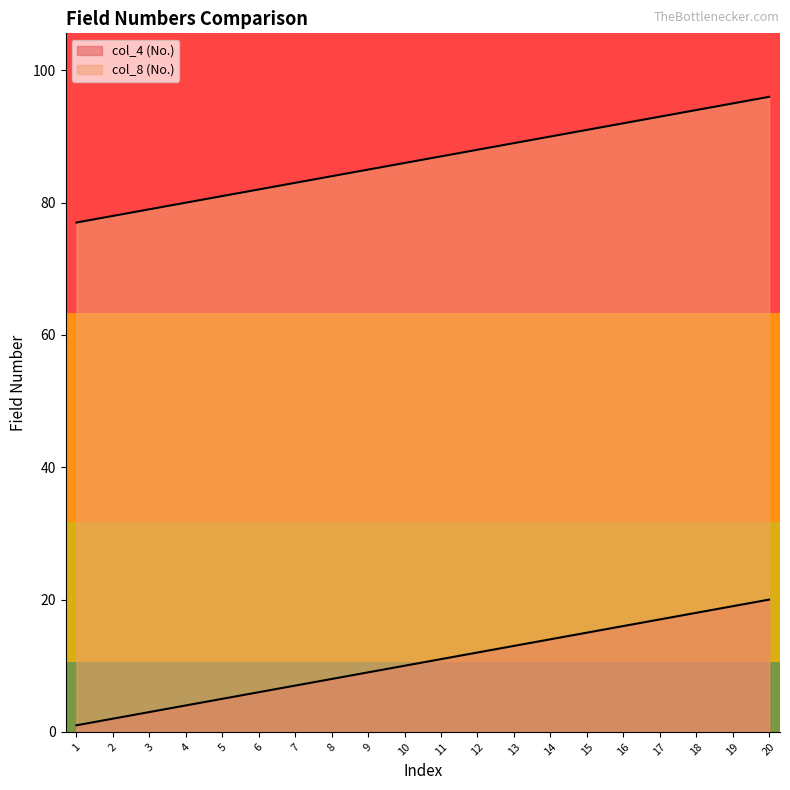

Rank the series by their maximum value, from lowest to highest.

col_4 (No.), col_8 (No.)